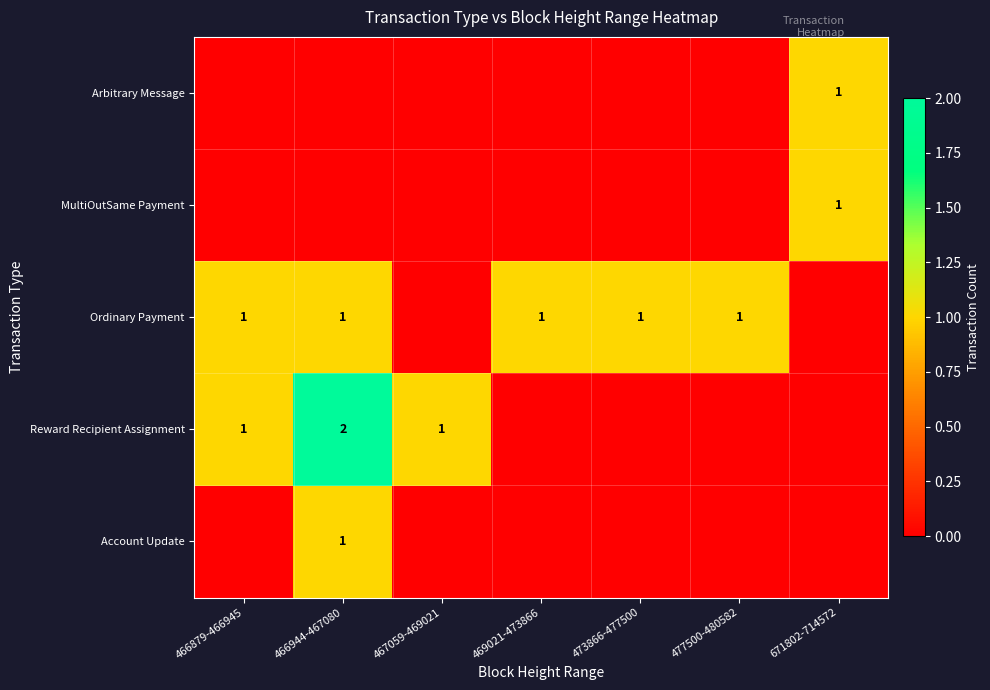

At which category is the sum across all series the highest?

466944-467080